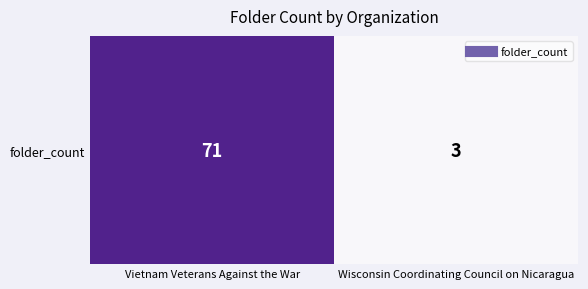

How many values are below 71?

1